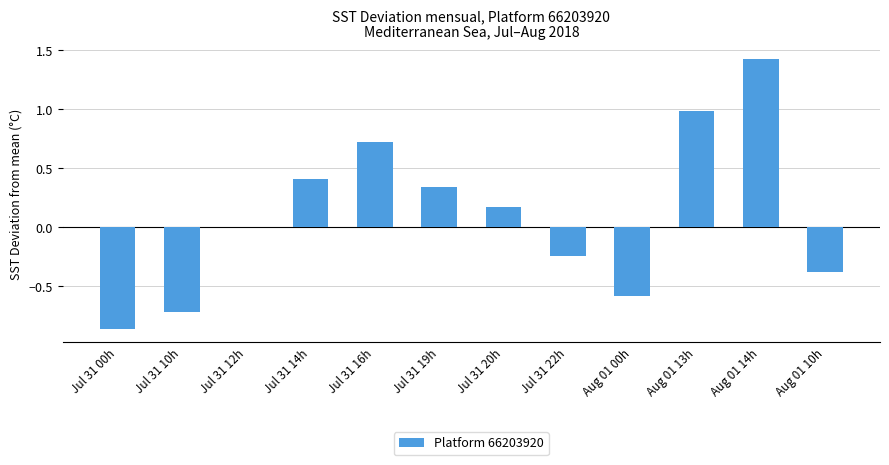

What is the change in value from Jul 31 14h to Aug 01 10h?

-0.8